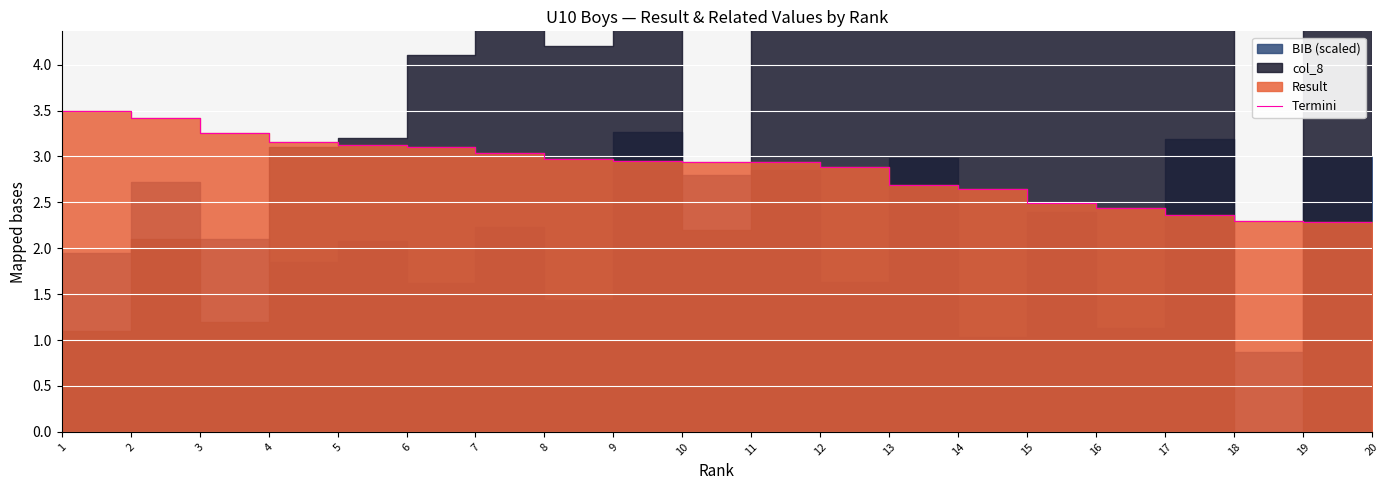

How many lines are shown in the chart?

1